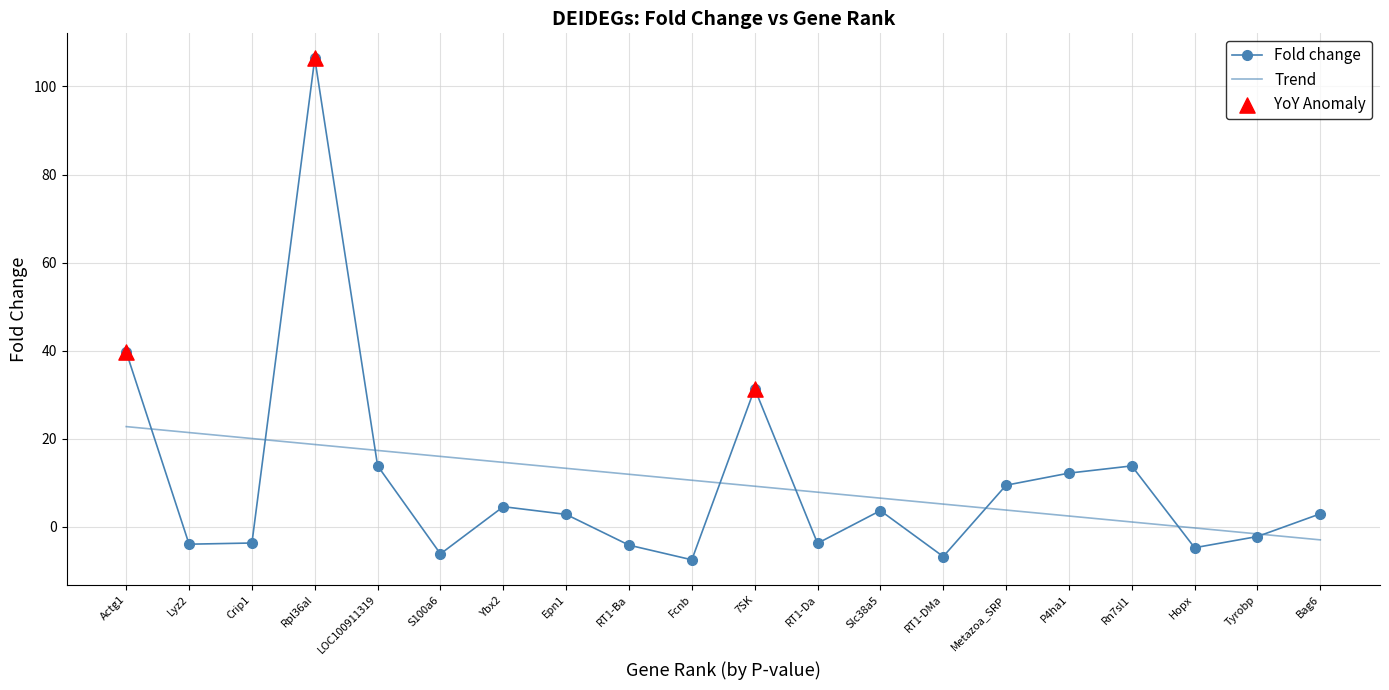

What is the spread (max minus min) of values at Ybx2?

10.1